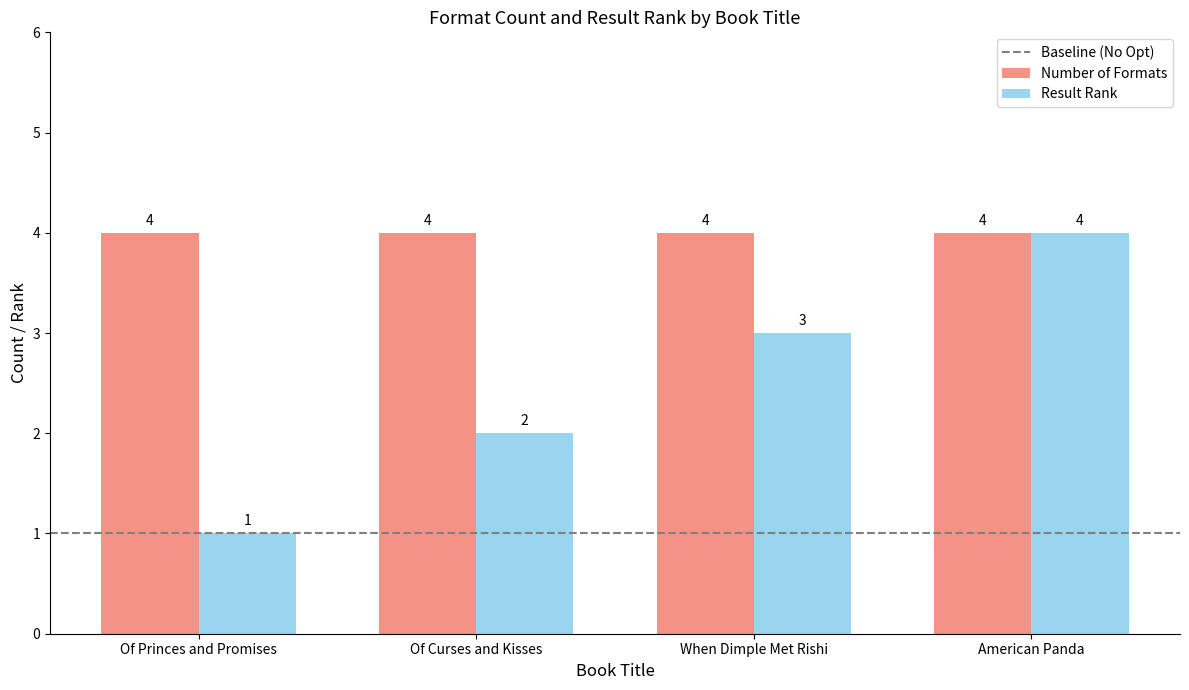

At how many categories does at least one series exceed 2?

4